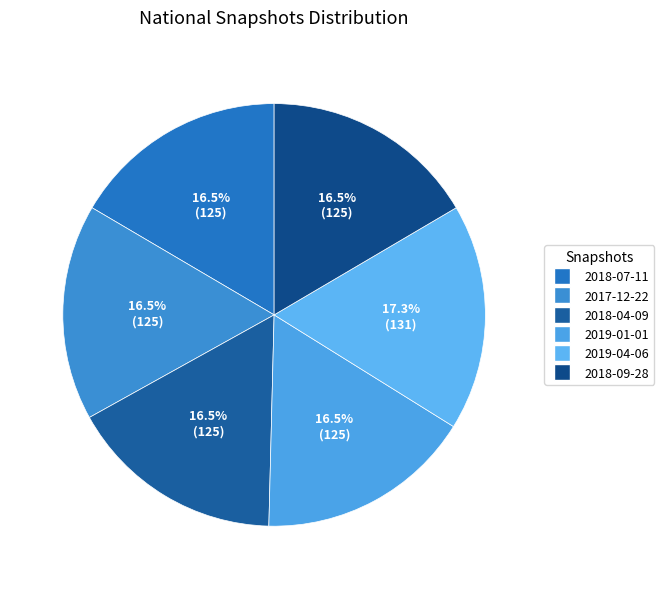

How many slices are in this pie chart?

6